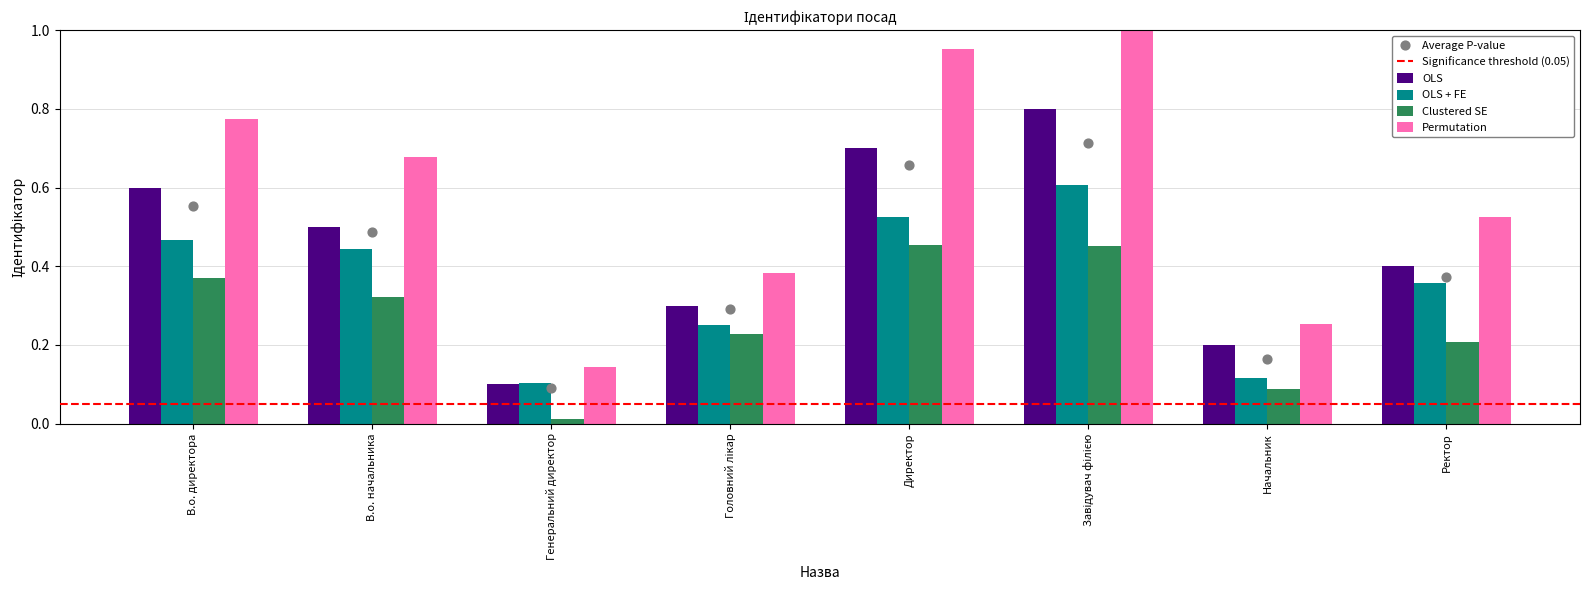

Between В.о. директора and Завідувач філією, which is larger?

Завідувач філією